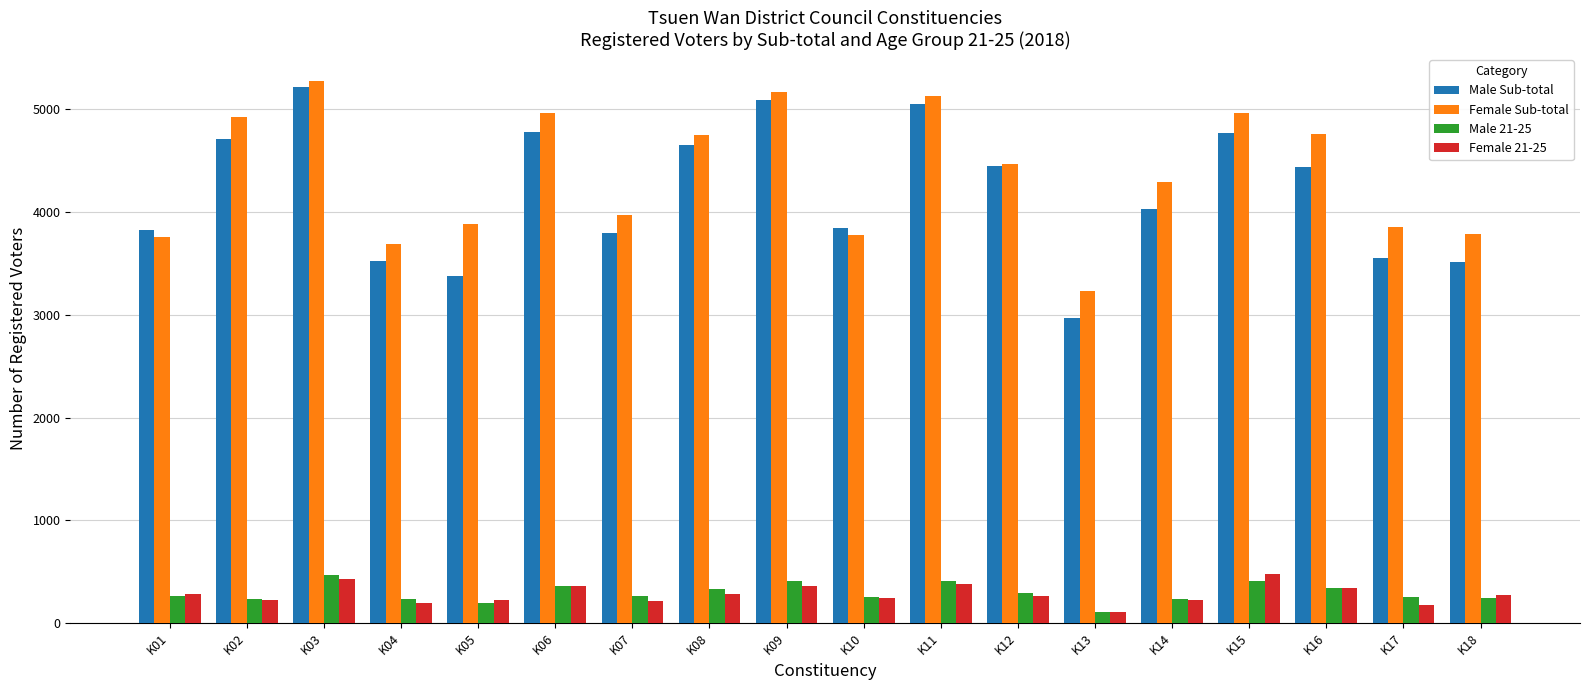

What is the spread (max minus min) of values at K18?

3549